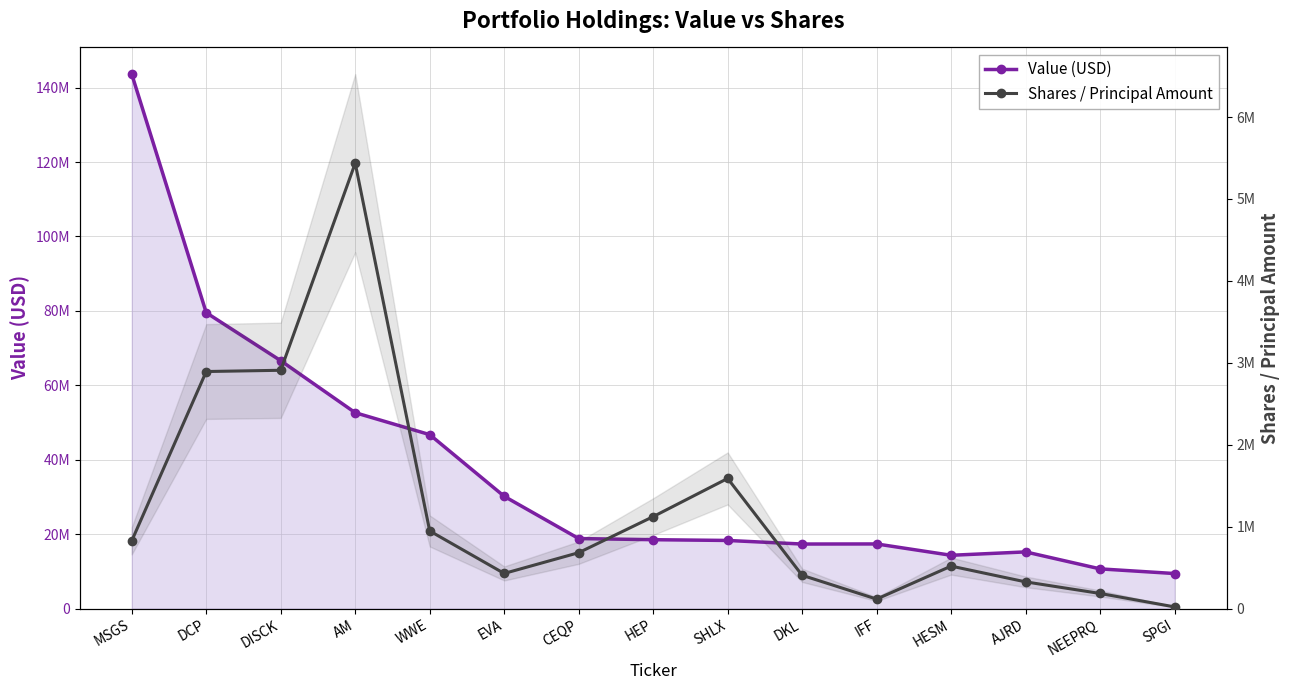

What is the sum of all Value (USD) values?

559197000